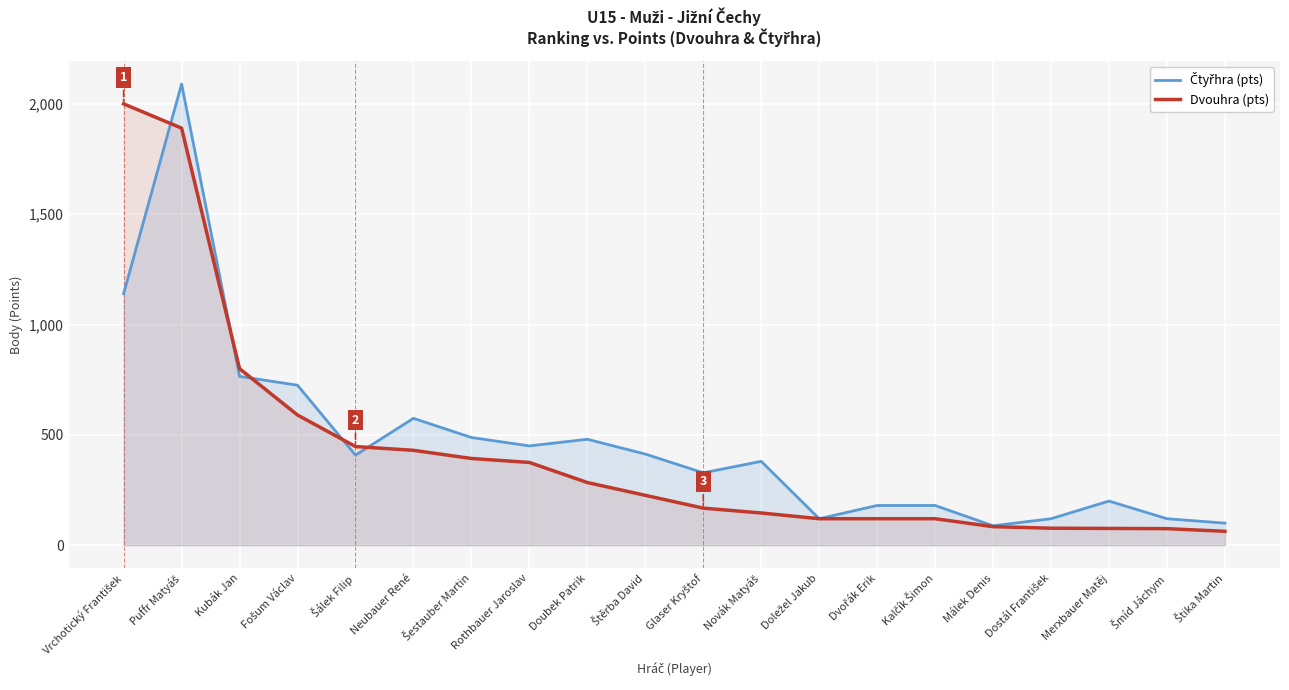

What is the total value across all series at Málek Denis?

172